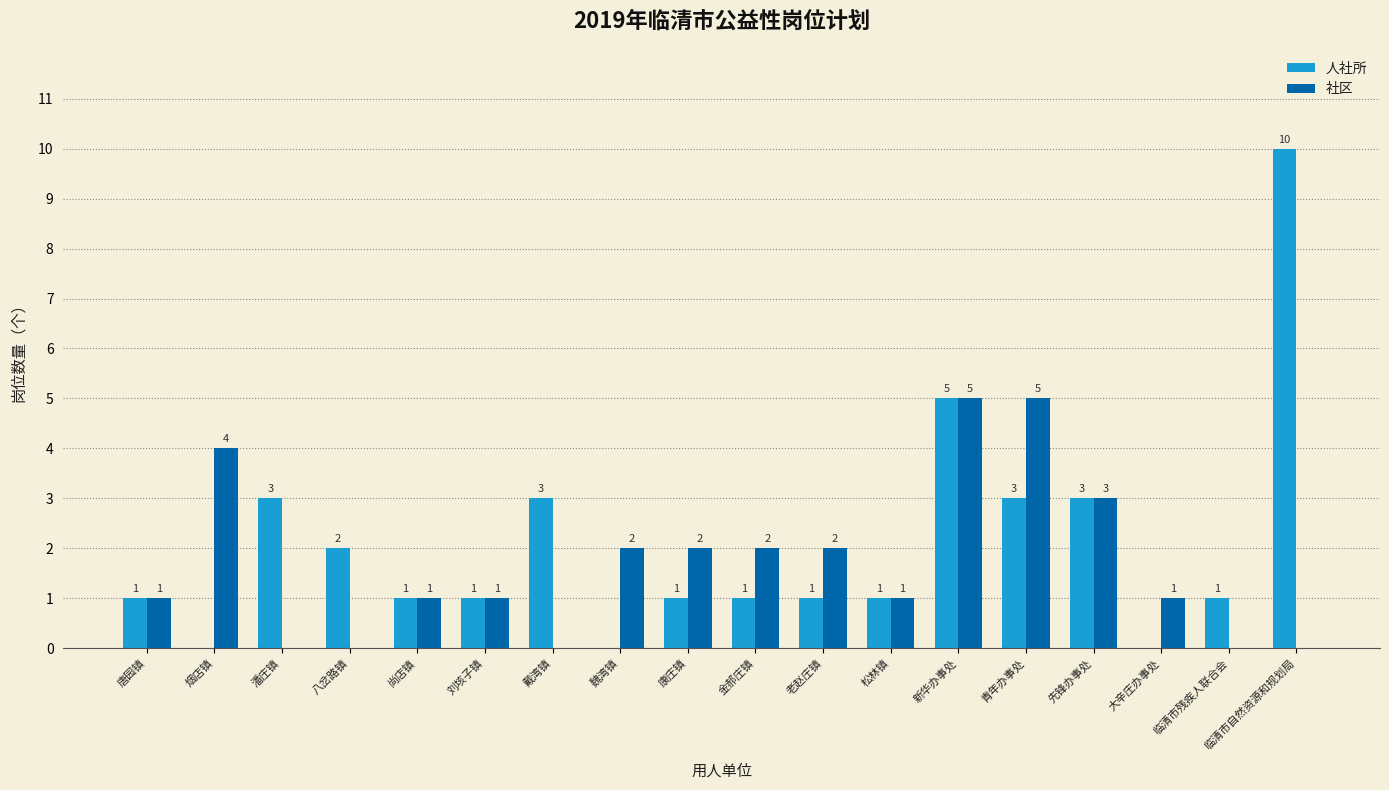

The value of 社区 at 新华办事处 is 5. True or false?

True